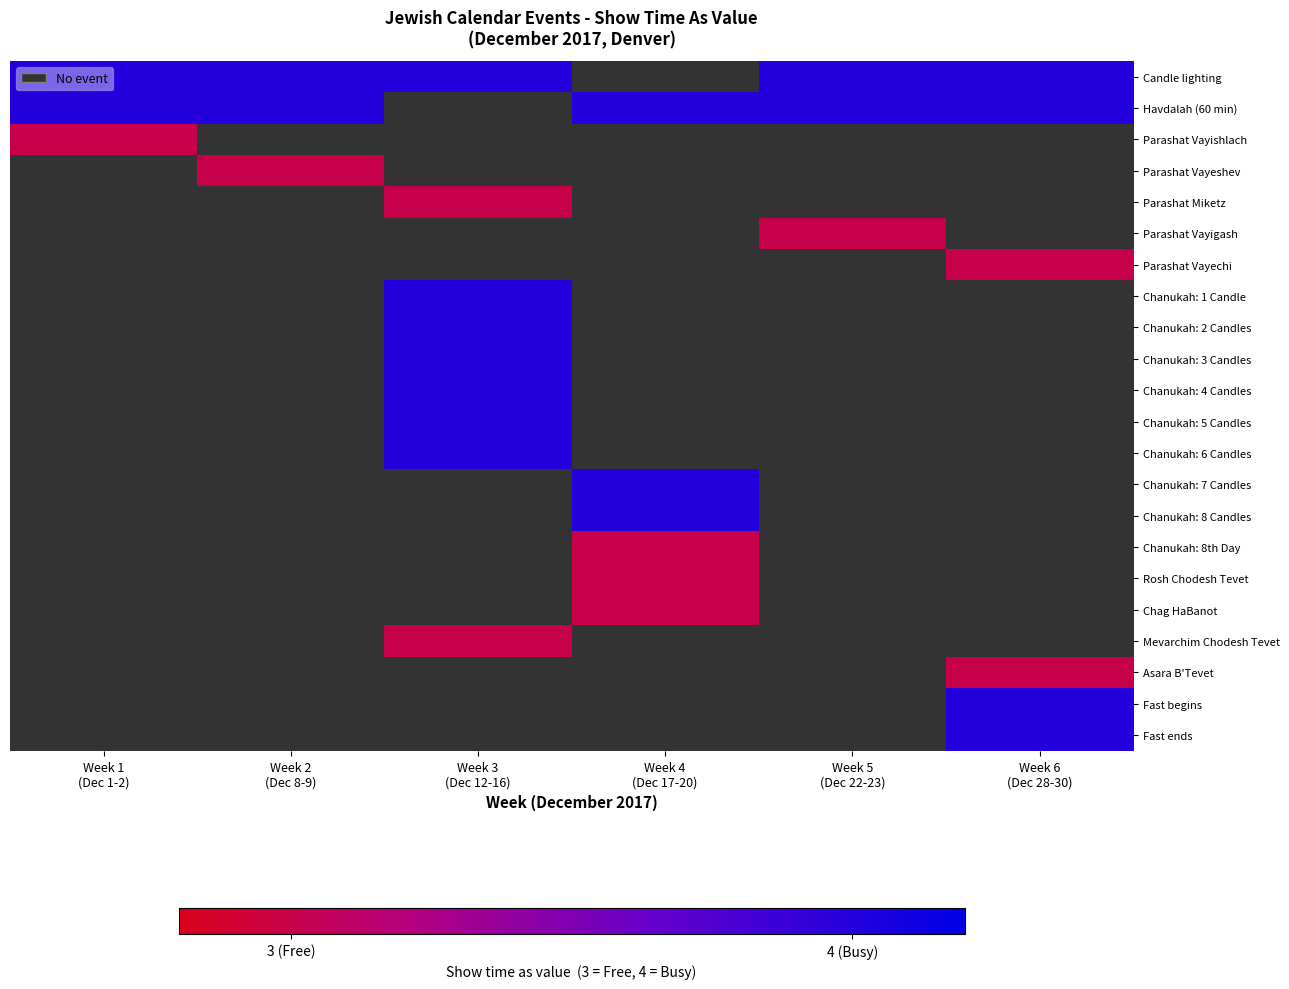

What is the approximate value of Parashat Vayigash at Week 5 (Dec 22-23)?

3.0